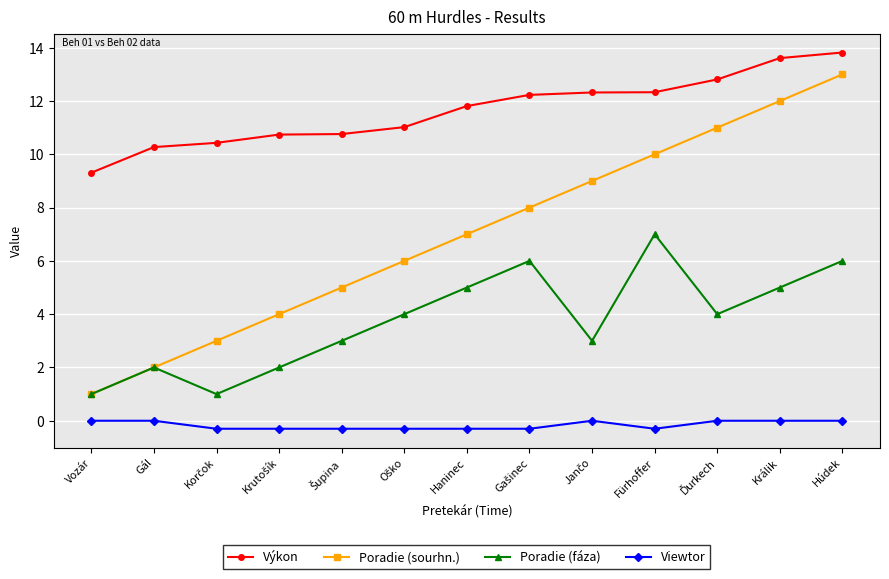

Read the Výkon value at Gál.

10.3